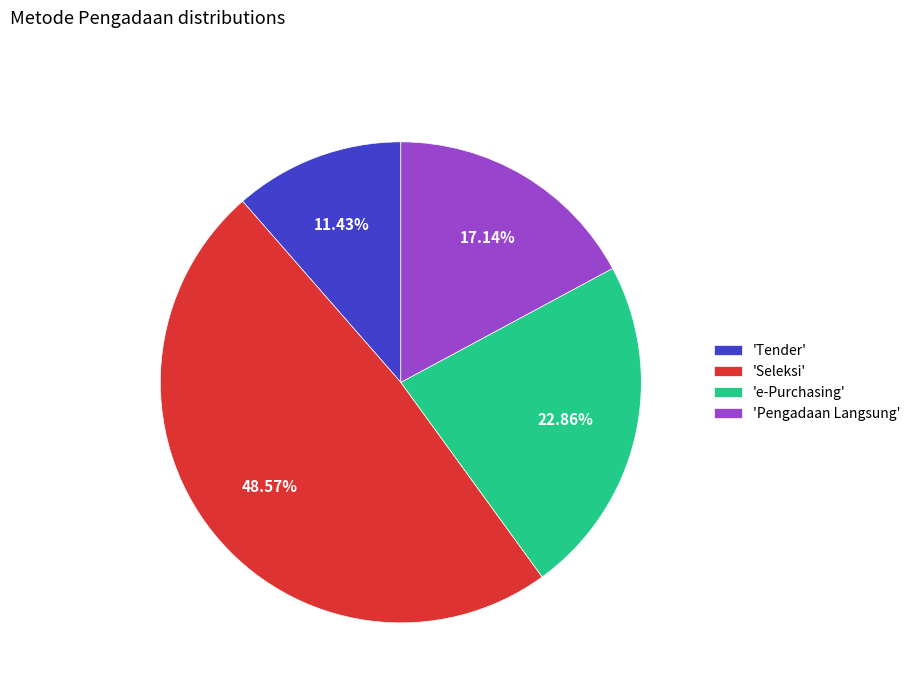

Do 'e-Purchasing' and 'Tender' together represent more than half of the pie?

No